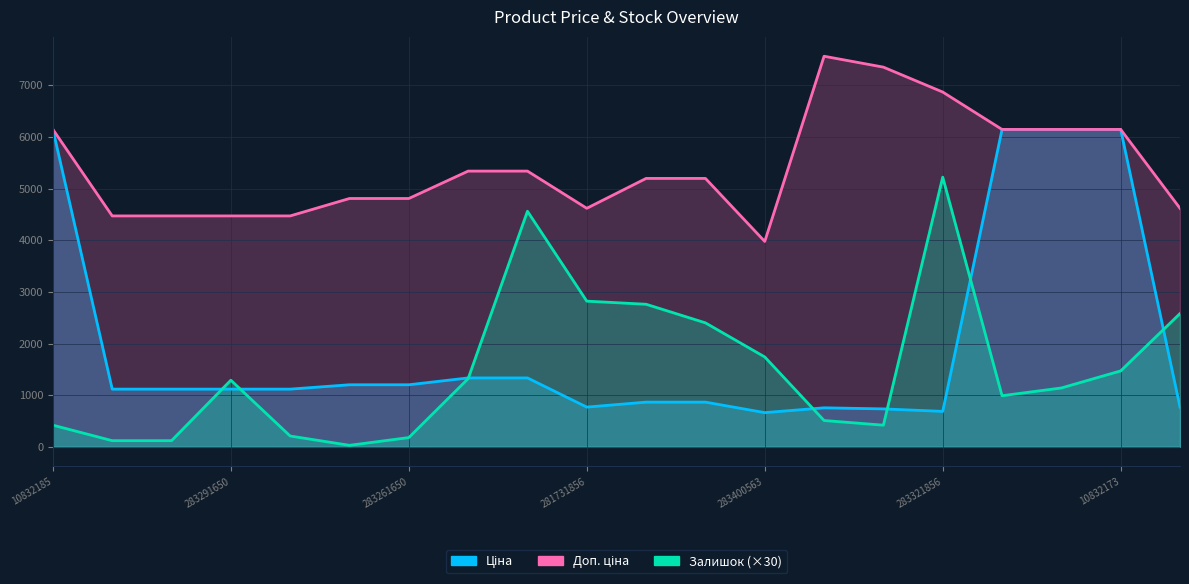

Reading left to right, what are all the values shown in this chart?

Ціна: 6143.2	1117.4	1117.4	1117.4	1117.4	1201.7	1201.7	1334.2	1334.2	769.5	865.9	865.9	662.6	756.0	734.9	686.7	6143.2	6143.2	6143.2	769.5
Доп. ціна: 6143.2	4469.5	4469.5	4469.5	4469.5	4806.8	4806.8	5336.9	5336.9	4617.1	5195.4	5195.4	3975.6	7559.7	7348.8	6866.9	6143.2	6143.2	6143.2	4617.1
Залишок: 420.0	120.0	120.0	1290.0	210.0	30.0	180.0	1320.0	4560.0	2820.0	2760.0	2400.0	1740.0	510.0	420.0	5220.0	990.0	1140.0	1470.0	2580.0